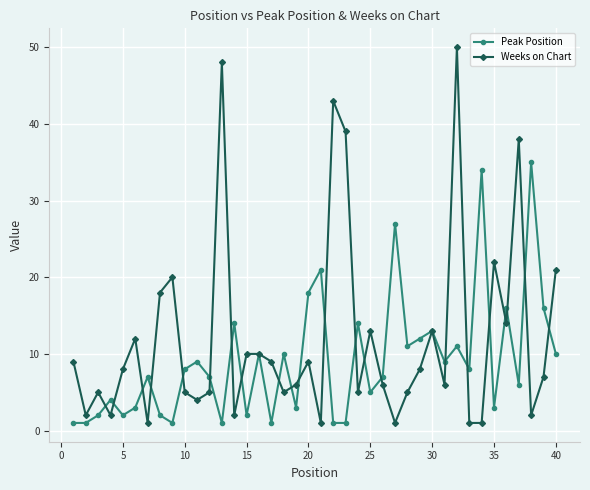

Reading right to left, list all the values displayed in this chart.

Peak Position: 10	16	35	6	16	3	34	8	11	9	13	12	11	27	7	5	14	1	1	21	18	3	10	1	10	2	14	1	7	9	8	1	2	7	3	2	4	2	1	1
Weeks on Chart: 21	7	2	38	14	22	1	1	50	6	13	8	5	1	6	13	5	39	43	1	9	6	5	9	10	10	2	48	5	4	5	20	18	1	12	8	2	5	2	9